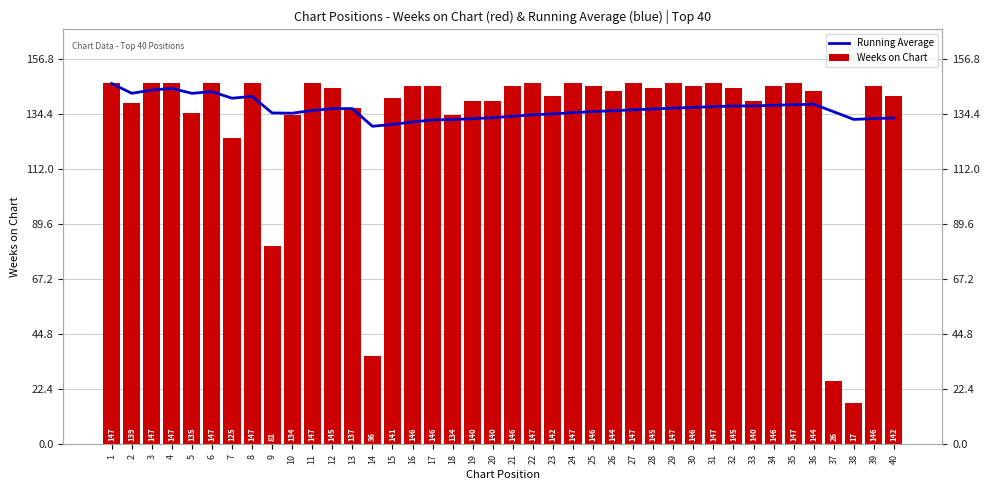

Between 28 and 40, which series saw the biggest shift?

Running Average